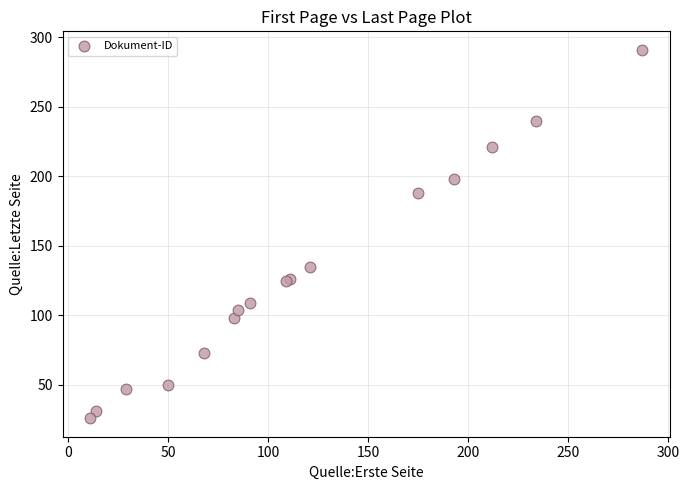

What Y value in the scatter plot is closest to 158?

135